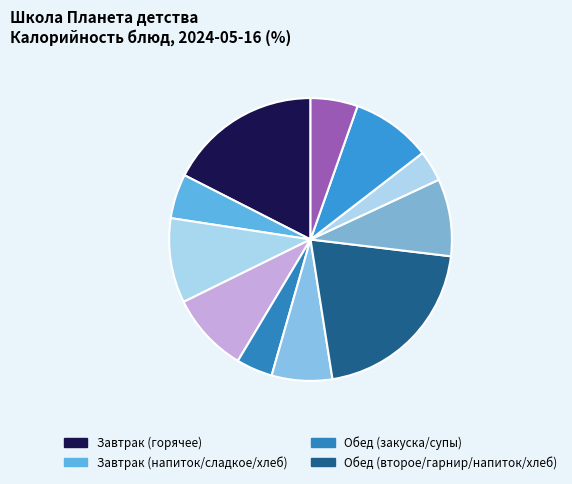

Count the number of slices in the pie.

11